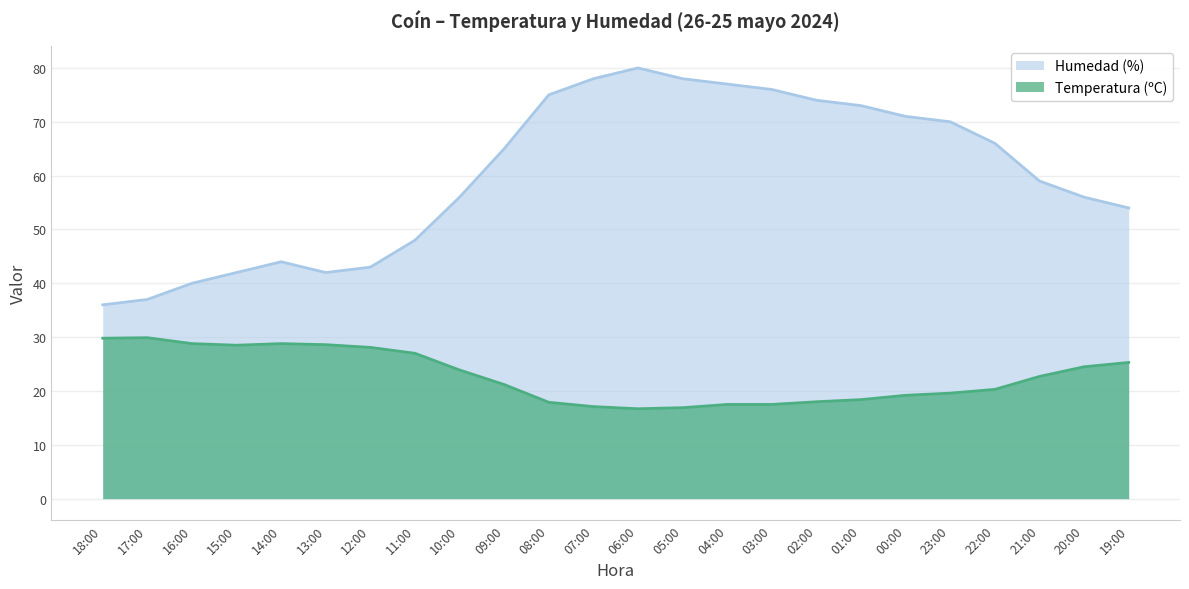

What is the sum of the Temperatura (ºC) values at 05:00 and 09:00?

38.1